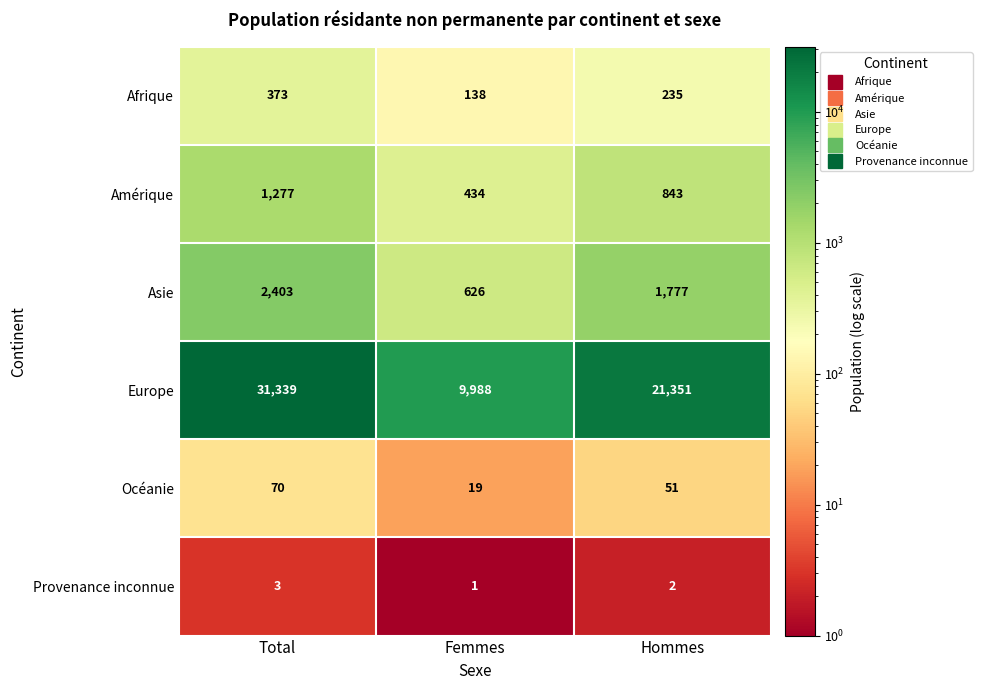

At Femmes, list the series in order from smallest to largest.

Provenance inconnue, Océanie, Afrique, Amérique, Asie, Europe